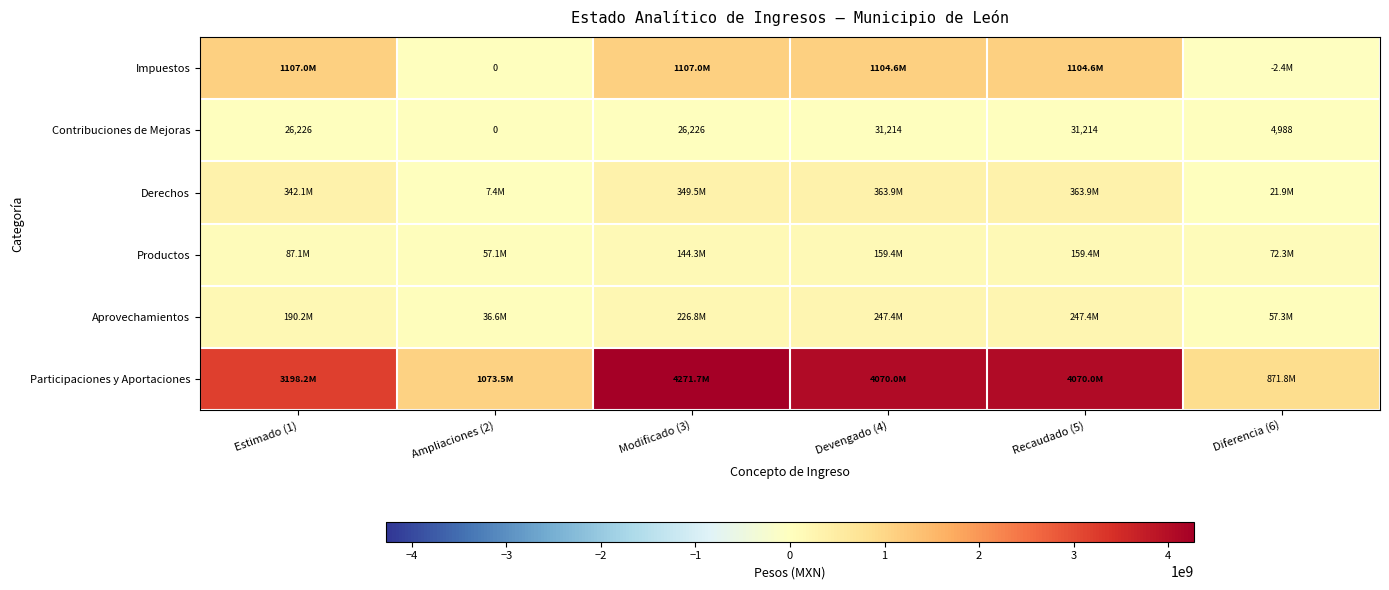

Is it true that Derechos equals 28501784.5 at Diferencia (6)?

False